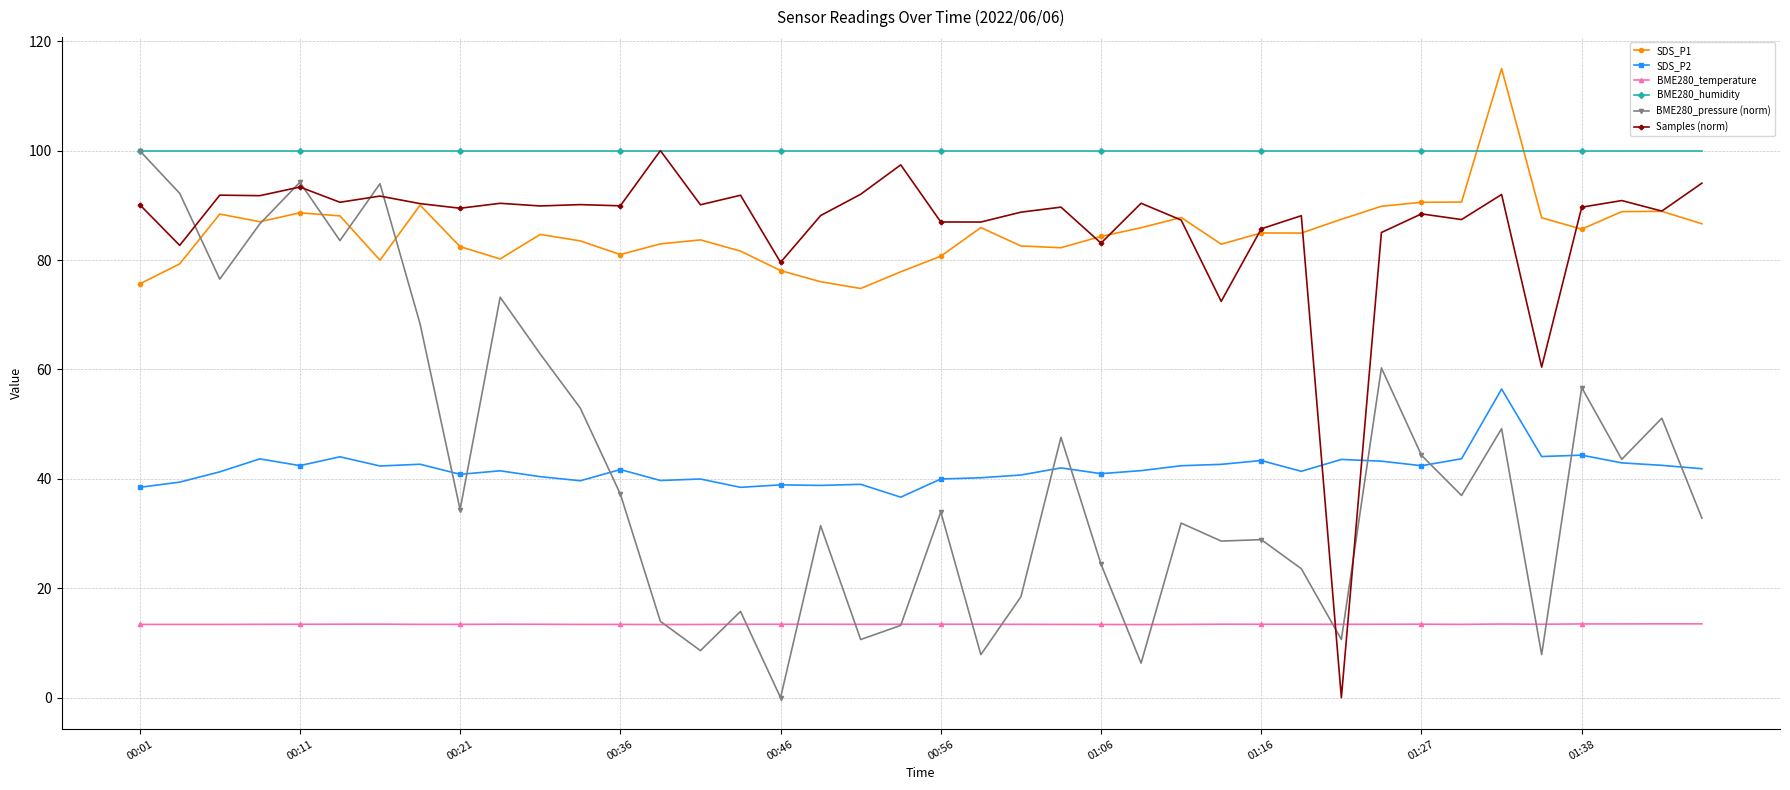

What is the maximum value shown in the chart?

115.0